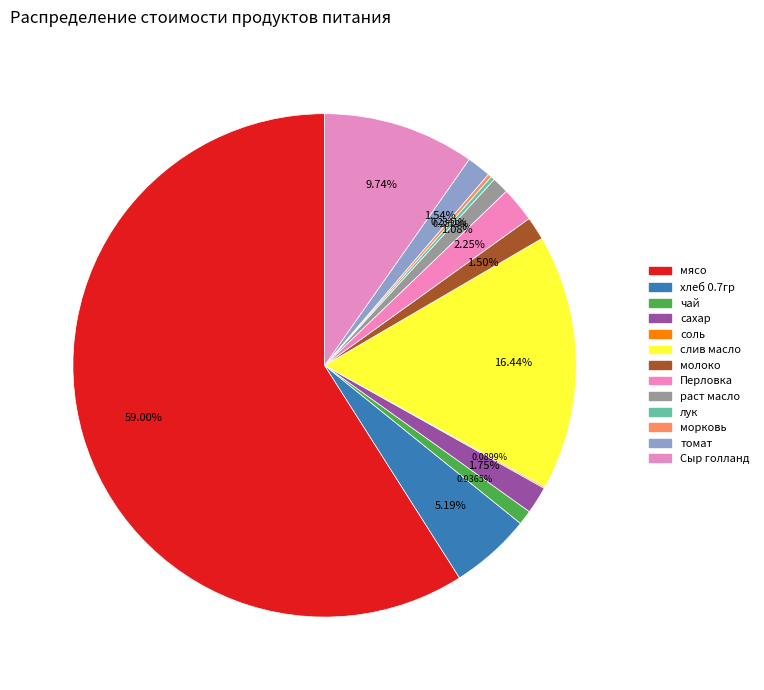

What percentage is NOT represented by хлеб 0.7гр?

94.8%